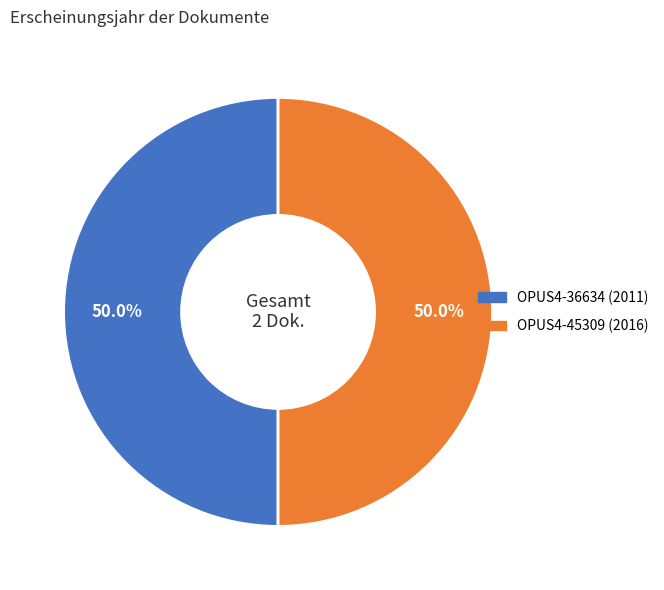

What is the total percentage of OPUS4-45309 (2016) and OPUS4-36634 (2011)?

100.0%